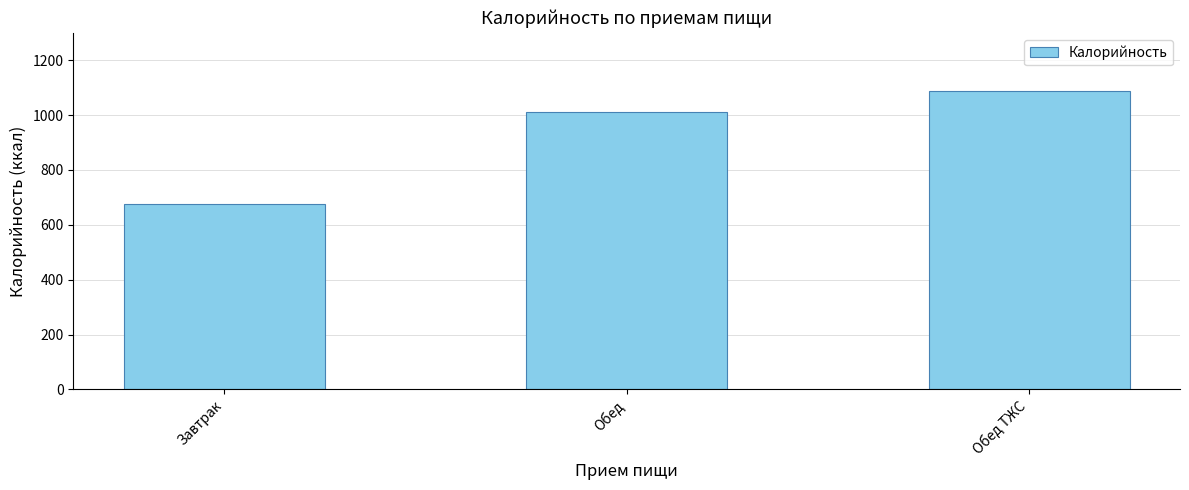

Reading left to right, extract all data points from this chart.

Завтрак=674.5	Обед=1012.5	Обед ТЖС=1086.8